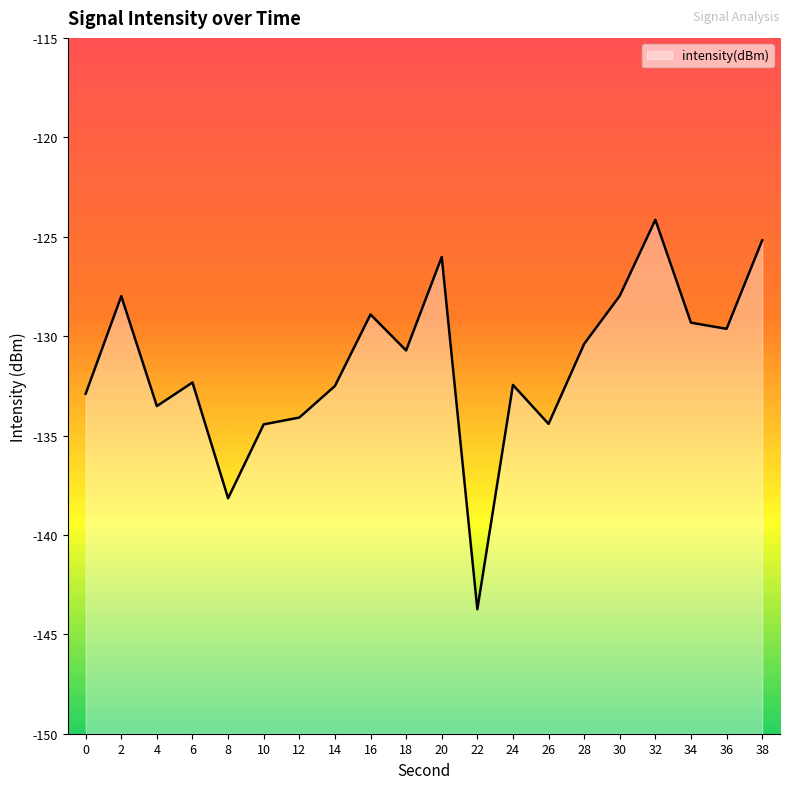

Rank the categories by value from highest to lowest.

32, 38, 20, 30, 2, 16, 34, 36, 28, 18, 6, 24, 14, 0, 4, 12, 26, 10, 8, 22